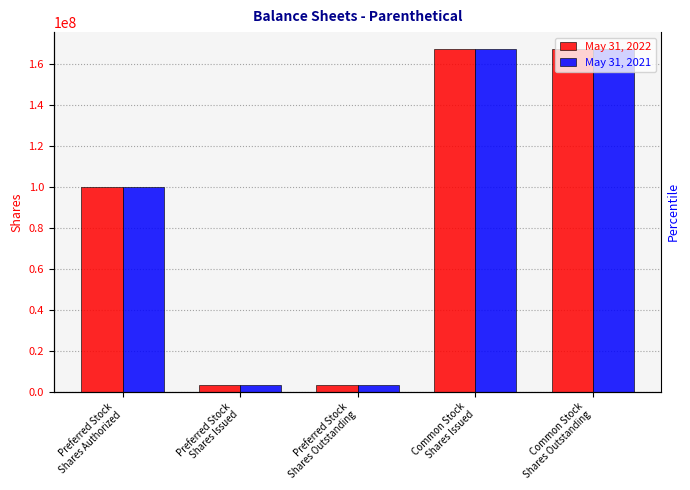

Is it true that May 31, 2021 equals 1253228 at Preferred Stock
Shares Outstanding?

False